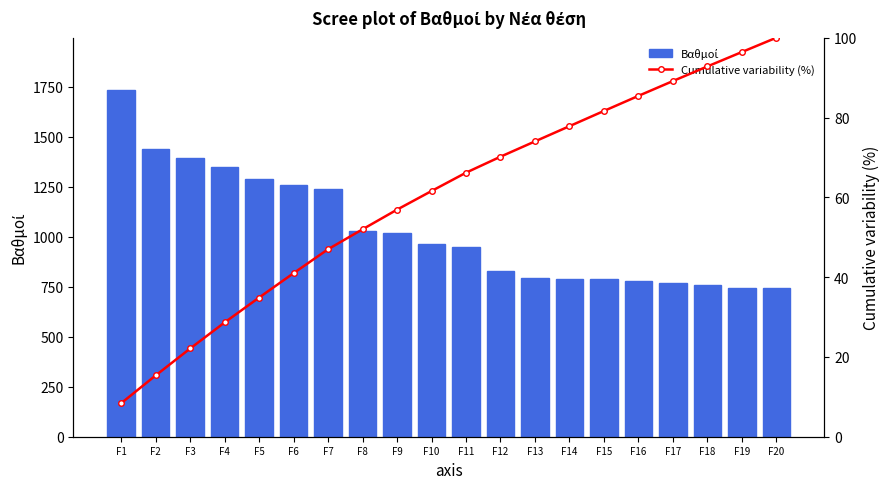

The value of Βαθμοί at F3 is 2091.4. True or false?

False